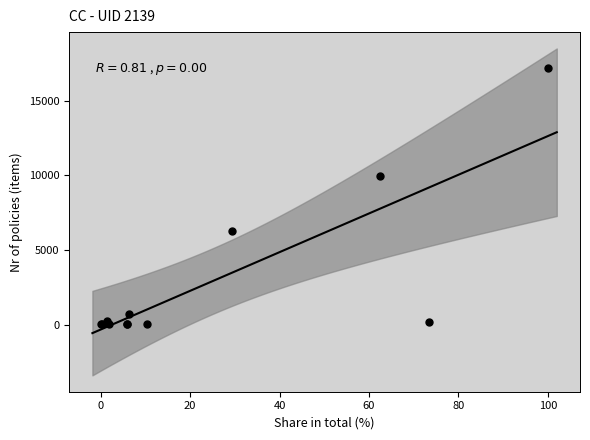

What Y value in the scatter plot is closest to 8601?

9961